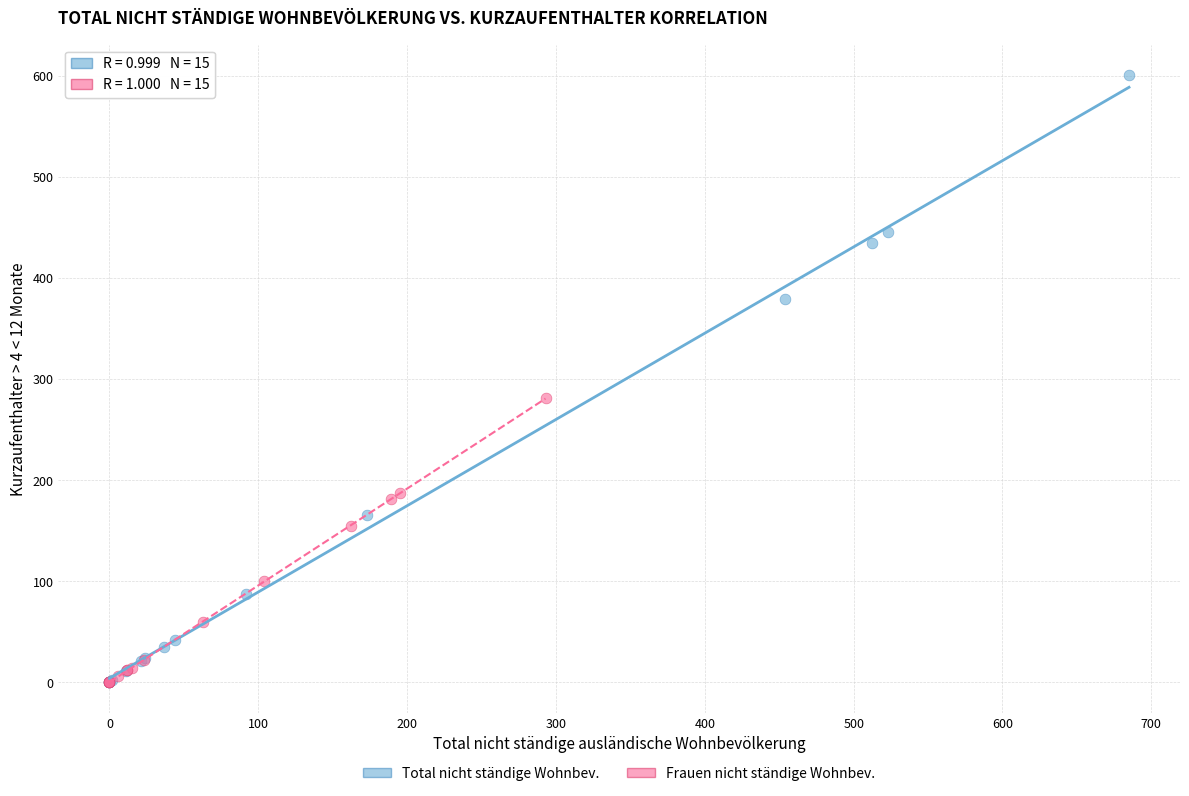

Which series has the widest spread of Y values?

Total nicht ständige Wohnbev.